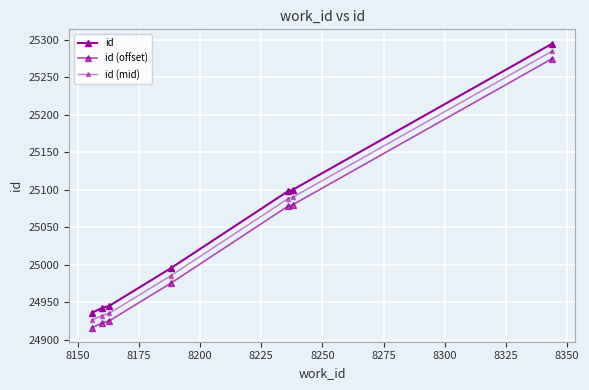

Rank the series by their maximum value, from highest to lowest.

id, id (mid), id (offset)